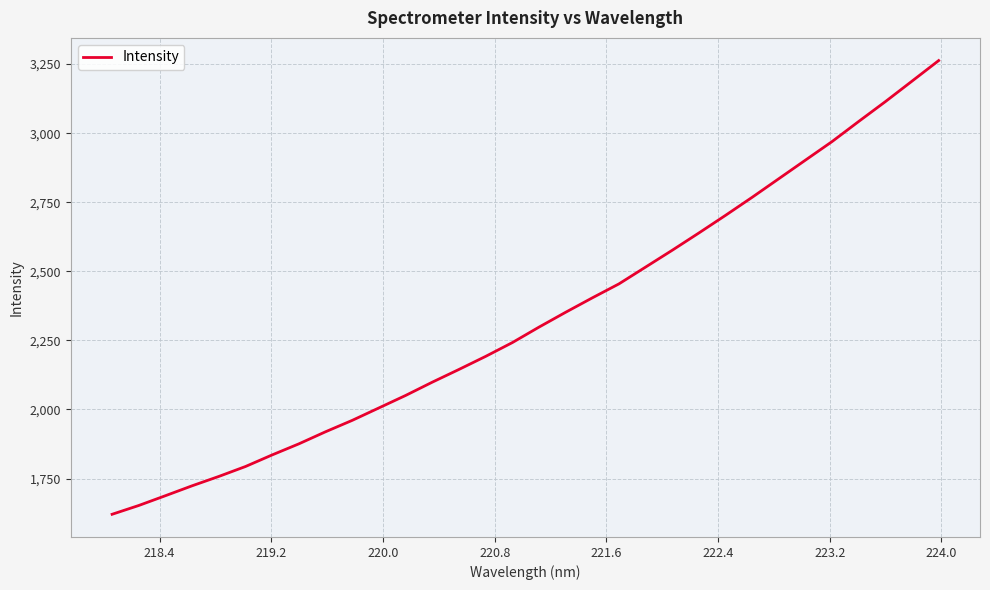

What is the maximum value shown in the chart?

3262.7